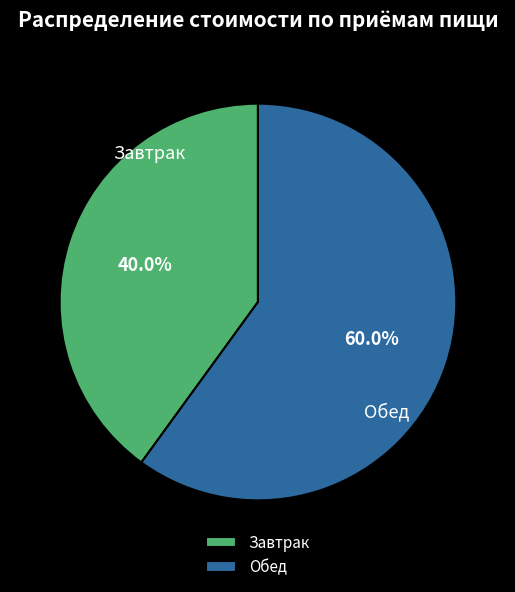

What is the majority slice?

Обед